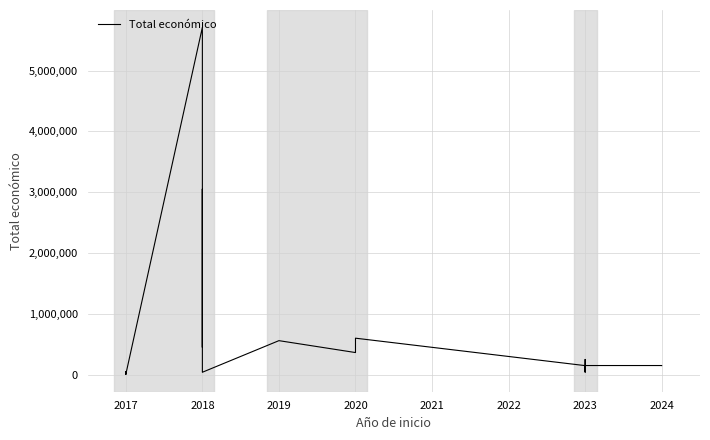

What is the difference between the maximum and minimum values?

5705456